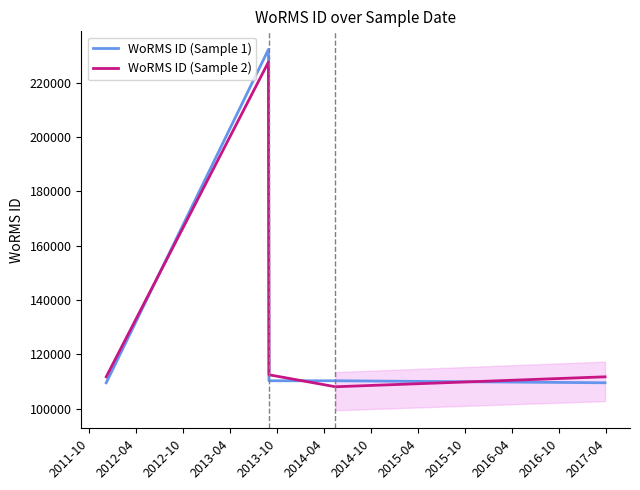

True or false: WoRMS ID (Sample 2) has more than 2 interior local peaks.

False